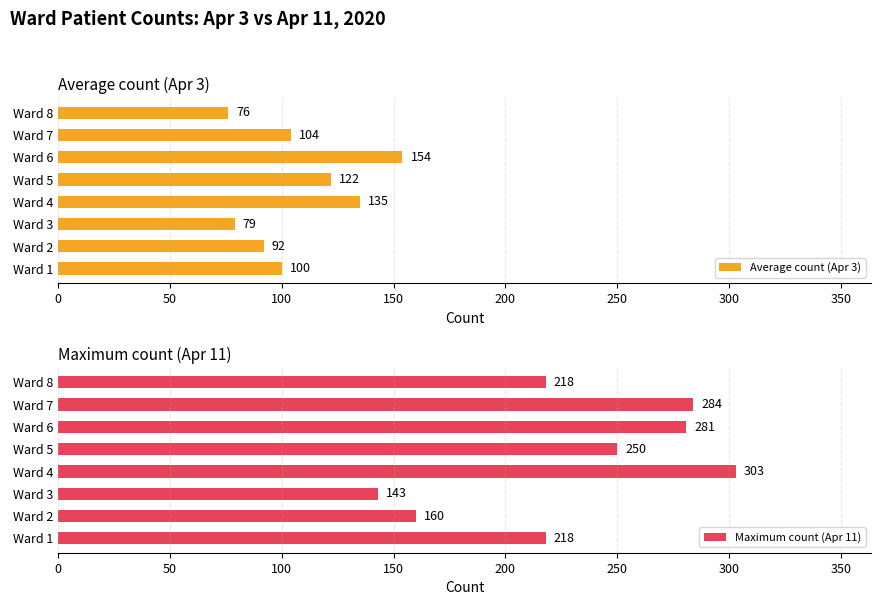

How many data points in Maximum count (Apr 11) are less than 250?

4